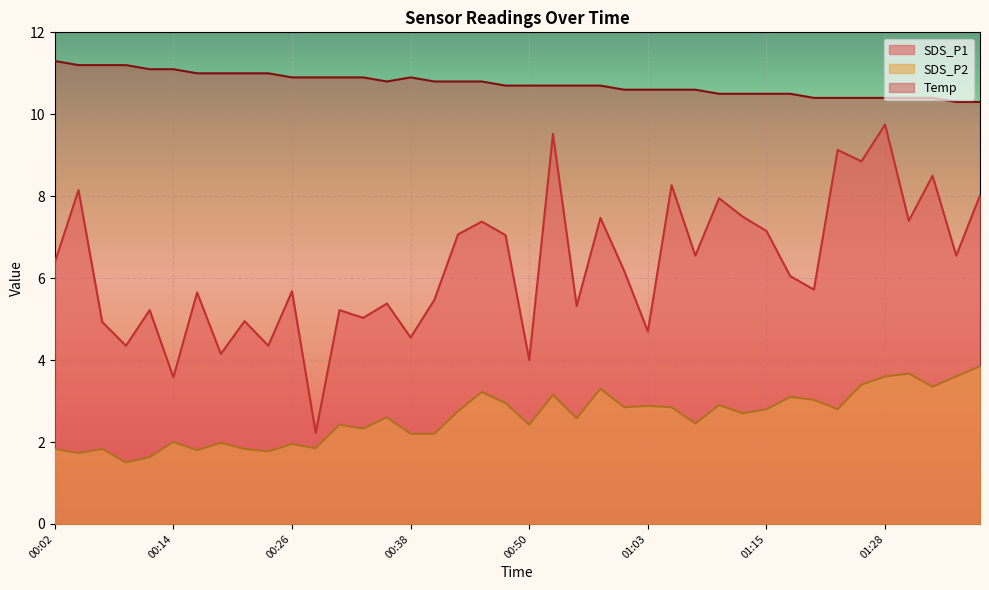

Where is the first local minimum for Temp?

00:36